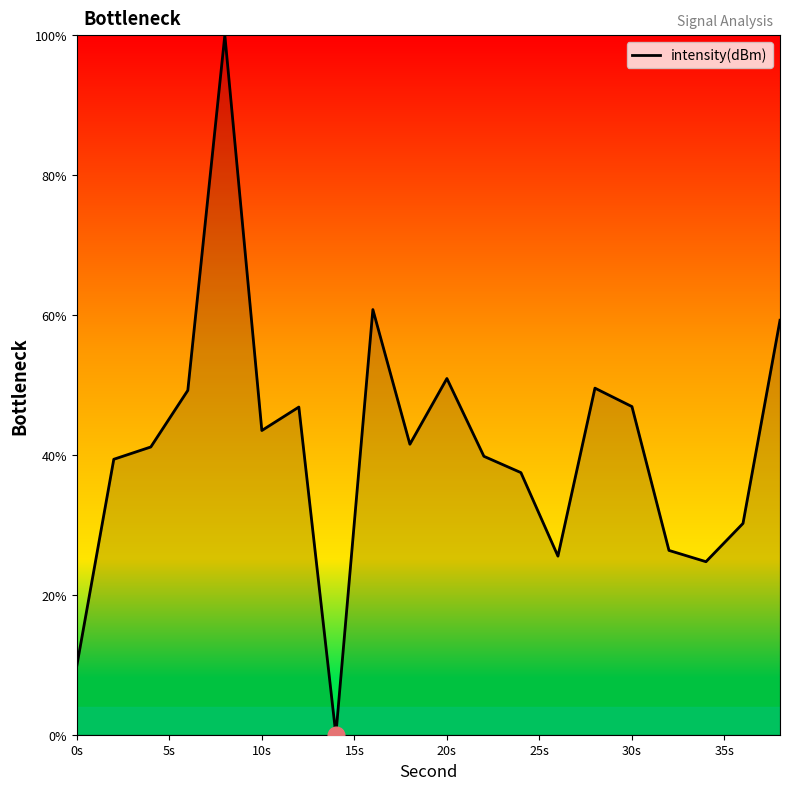

True or false: the data has more than 2 interior local peaks.

True